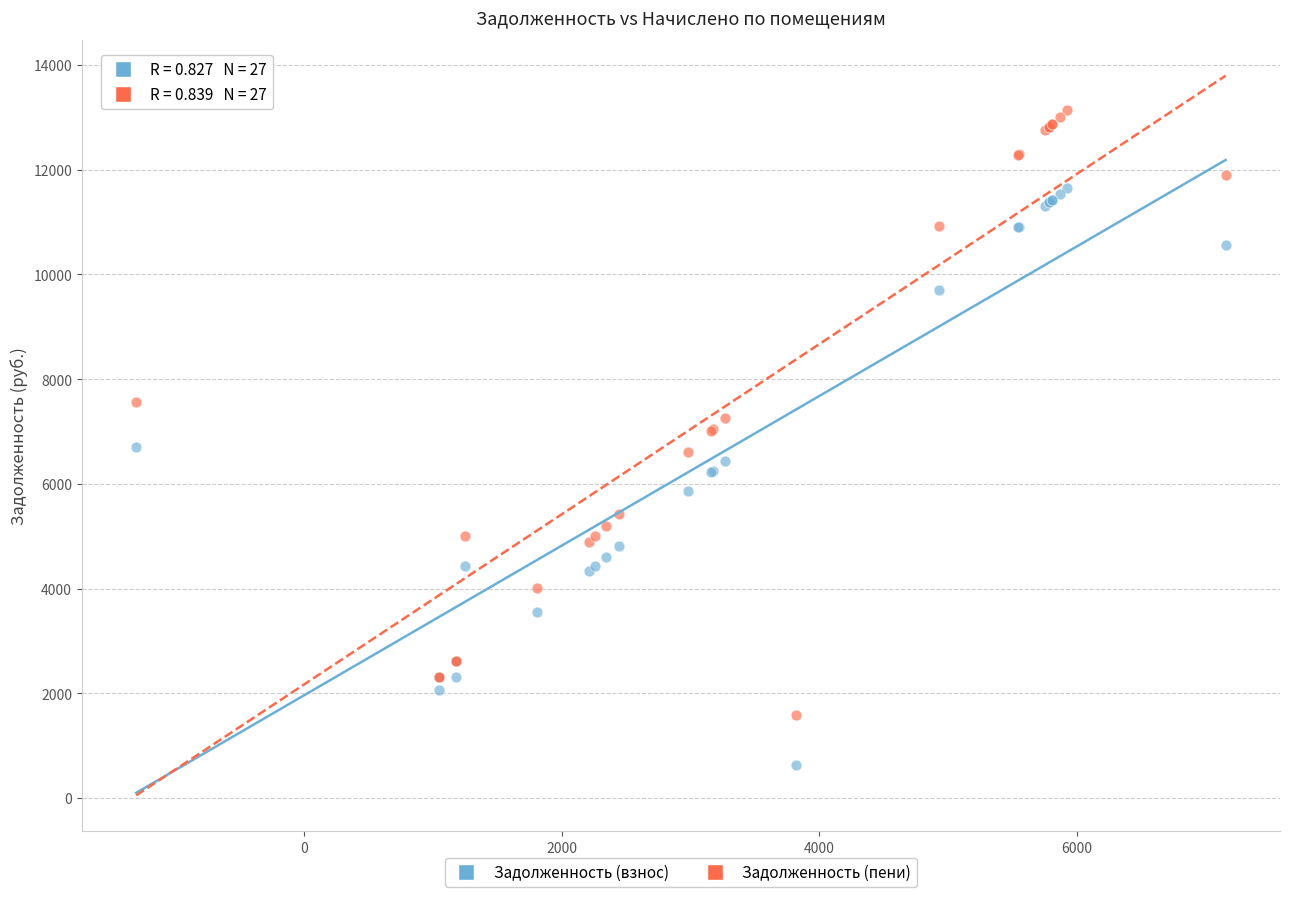

Which series has the widest spread of Y values?

Задолженность (пени)